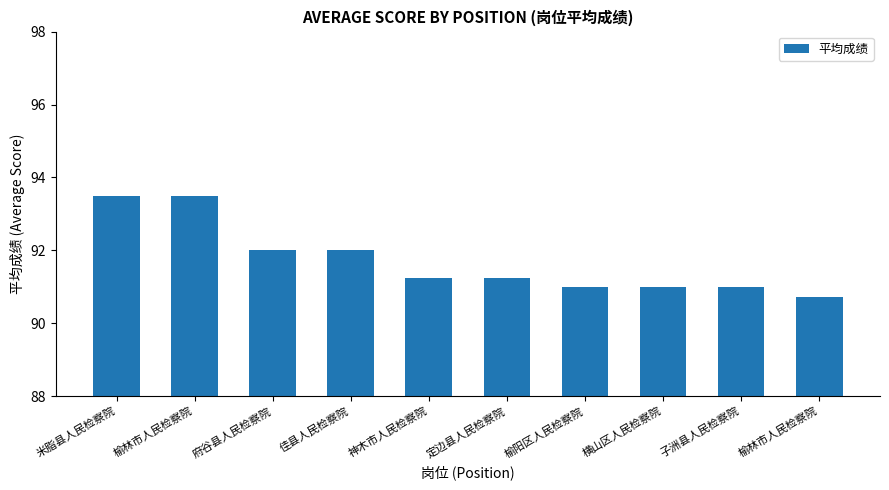

Count the number of categories in the chart.

10